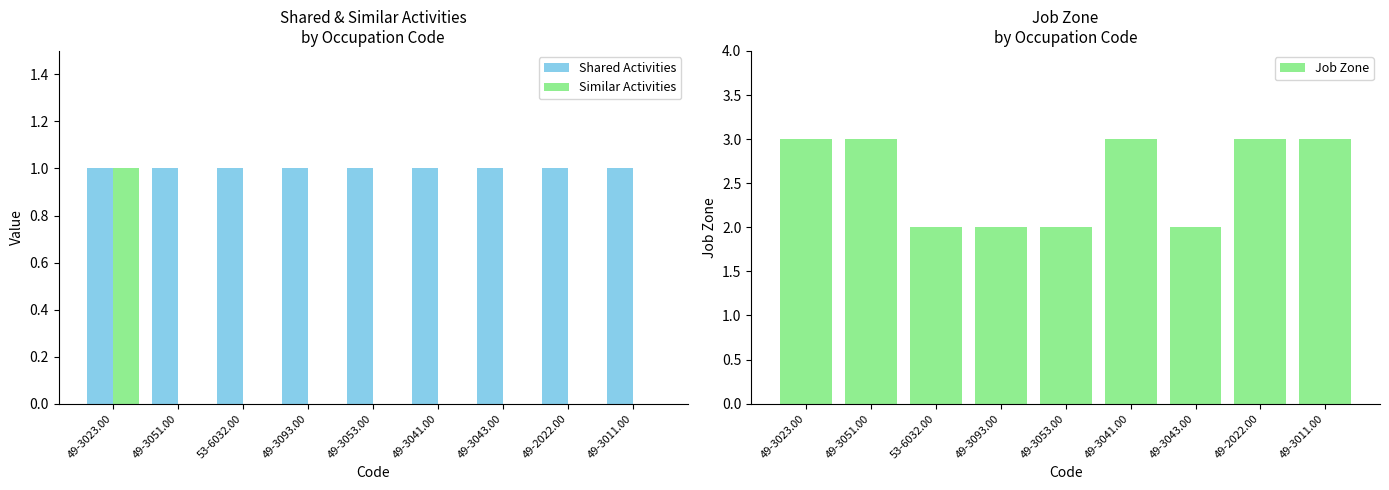

Is the value of Job Zone at 49-2022.00 greater than the value of Similar Activities at 49-3093.00?

Yes